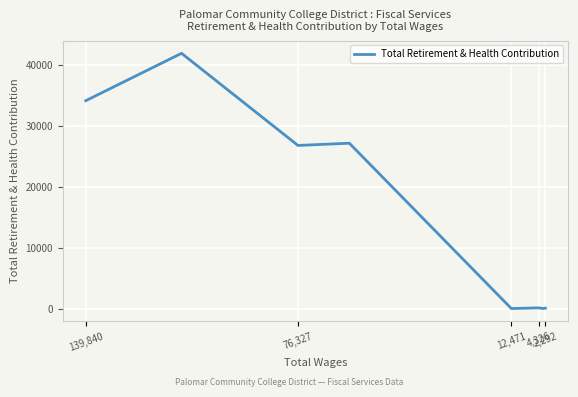

Between 76,327 and 6, which is larger?

76,327